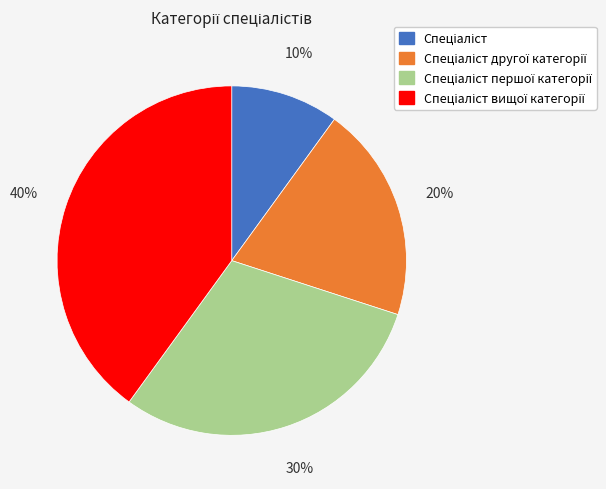

To the nearest percent, what is the average slice percentage?

25%